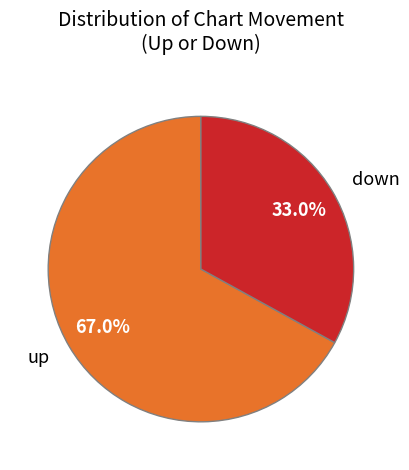

What is the largest slice in the pie chart?

up